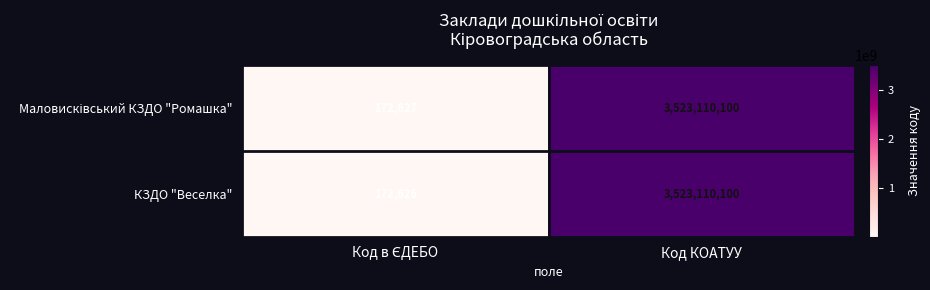

At which category is the sum across all series the highest?

Код КОАТУУ